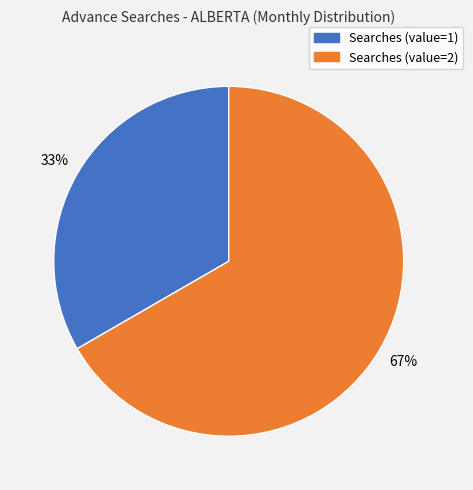

Does any single category account for the majority?

Yes